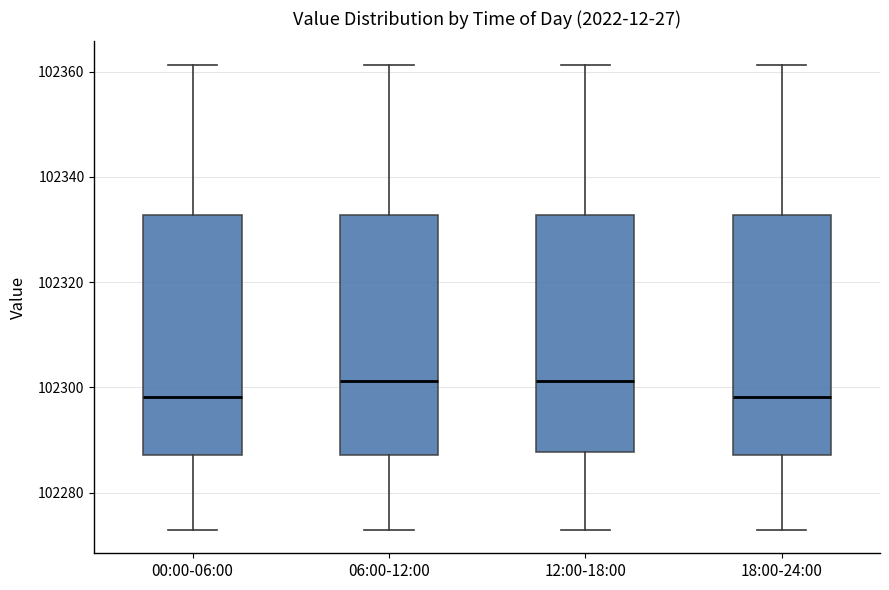

Where is the upper edge of the box for 00:00-06:00 on the y-axis? The values are not printed on the chart, so give them approximately, as read against the axis.

102332